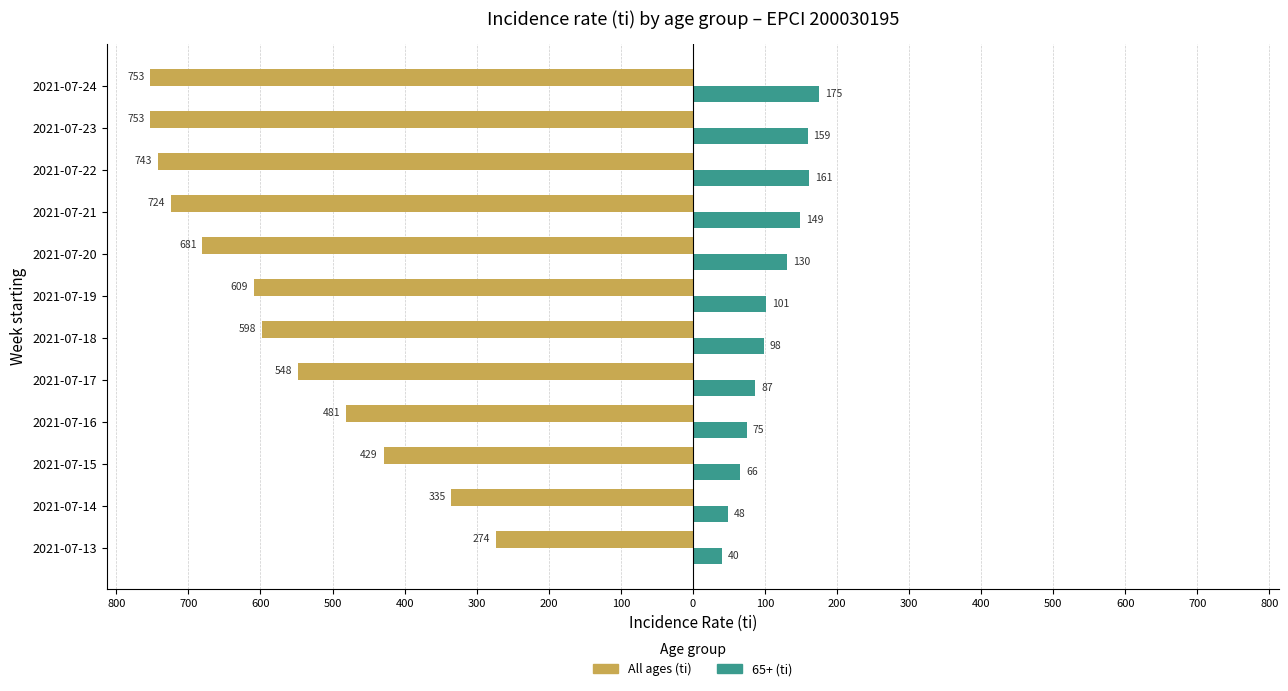

What are all the series names shown in the legend?

All ages (ti), 65+ (ti)